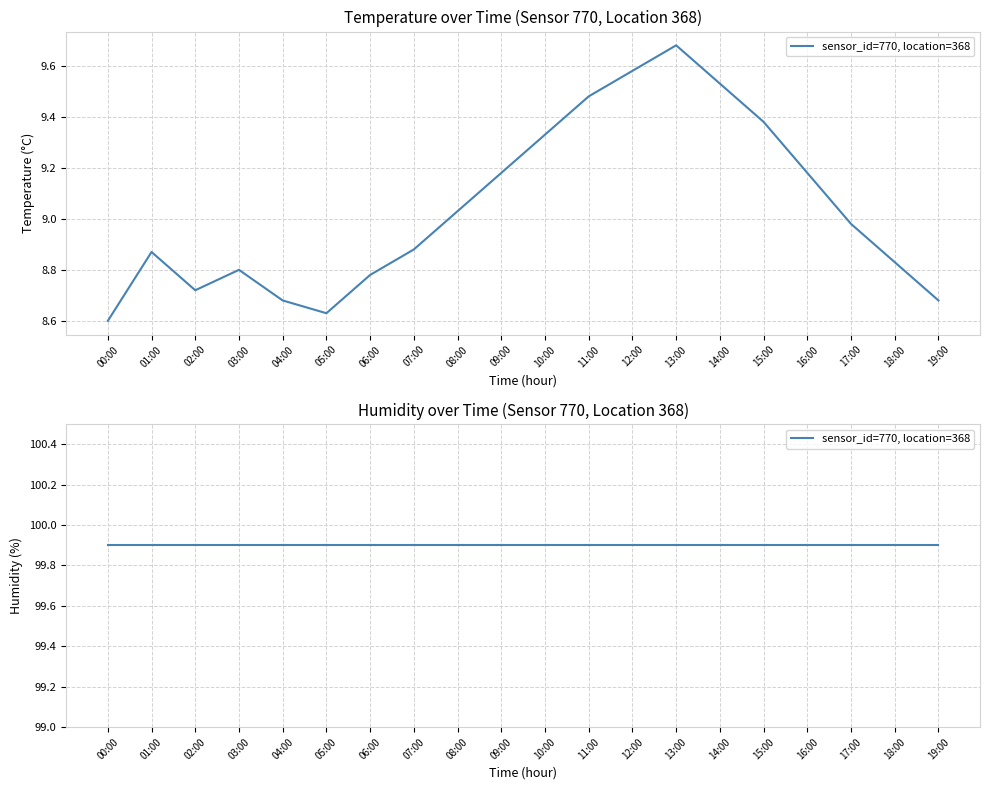

What is the average value?

9.0